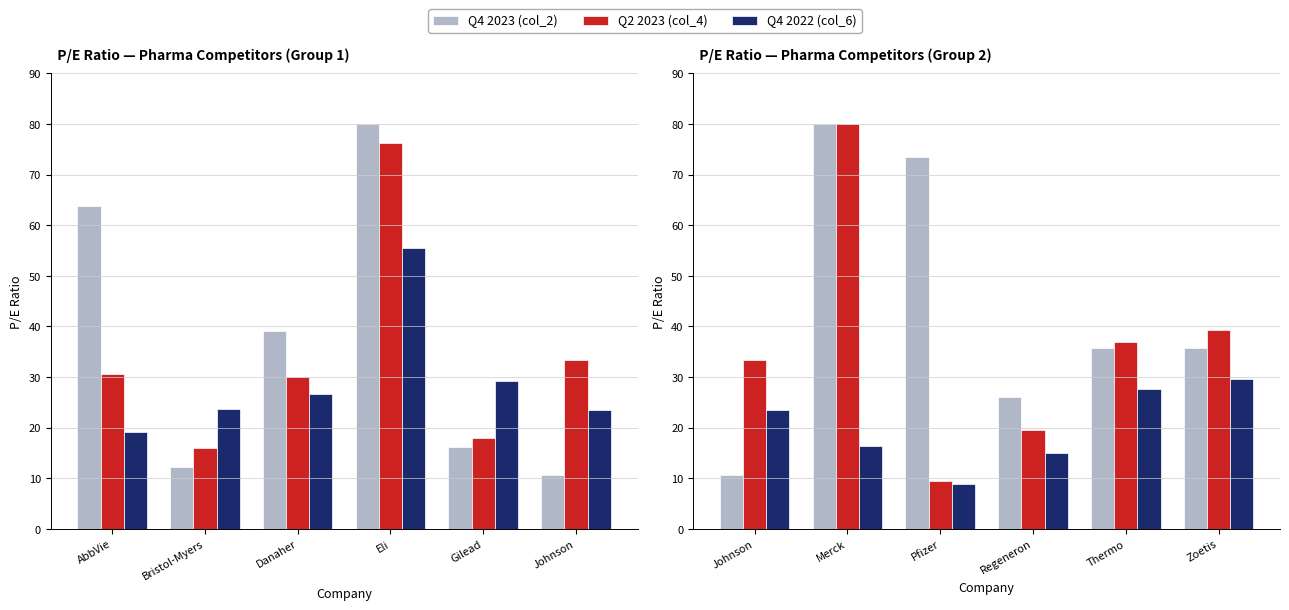

How many groups of bars are there?

6